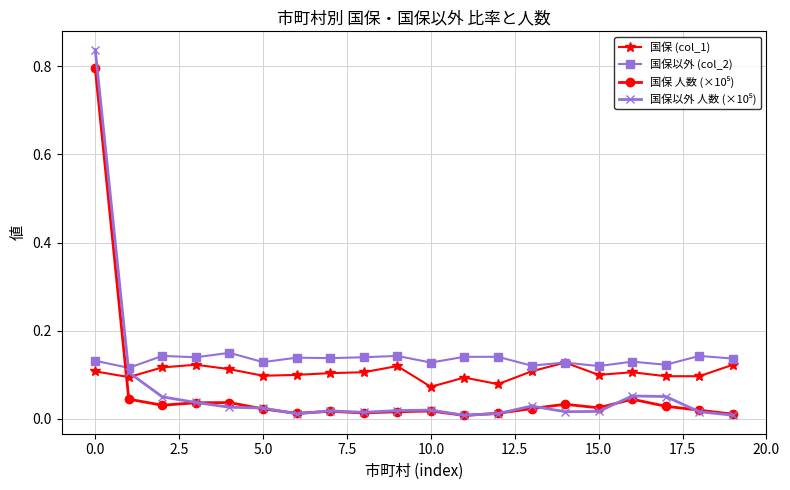

At how many categories does at least one series exceed 0?

20